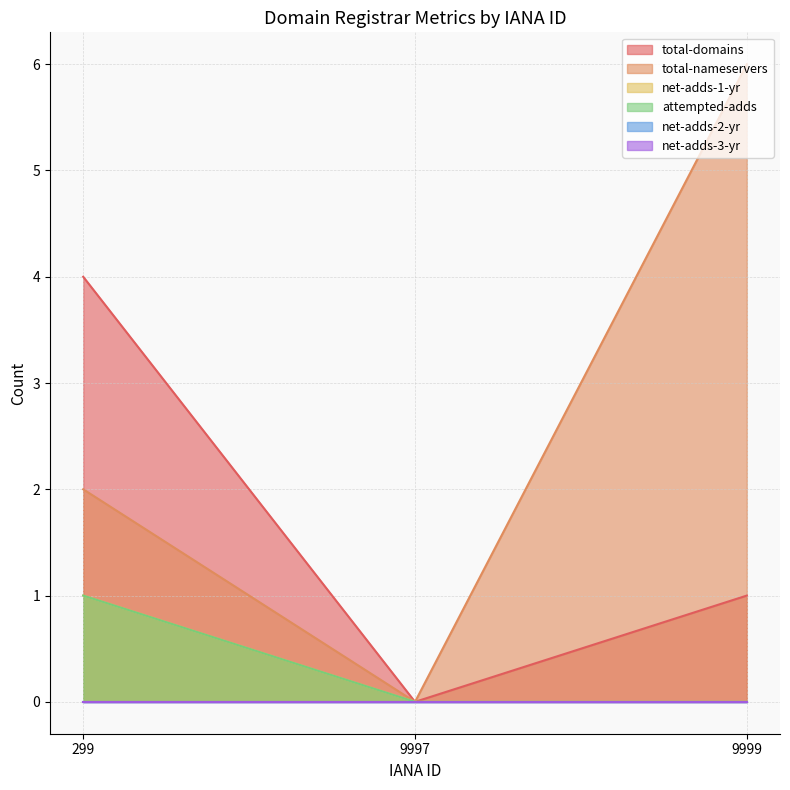

What is the total value across all series at 9999?

7